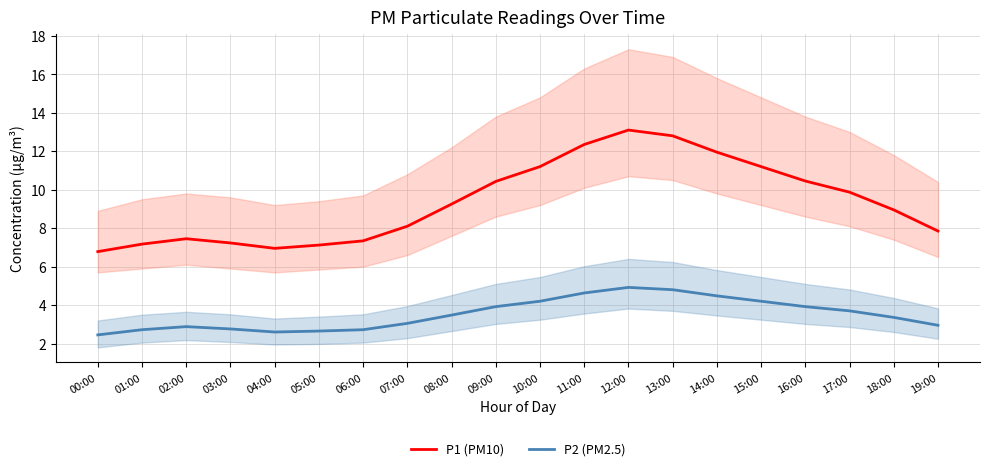

What is the difference between the highest and lowest values at 00:00?

4.3